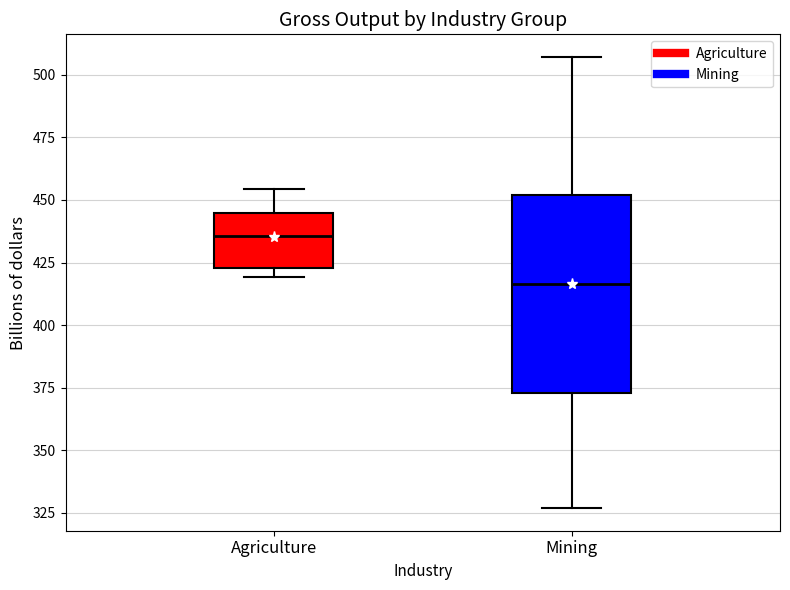

Which box's median line is the lowest?

Mining